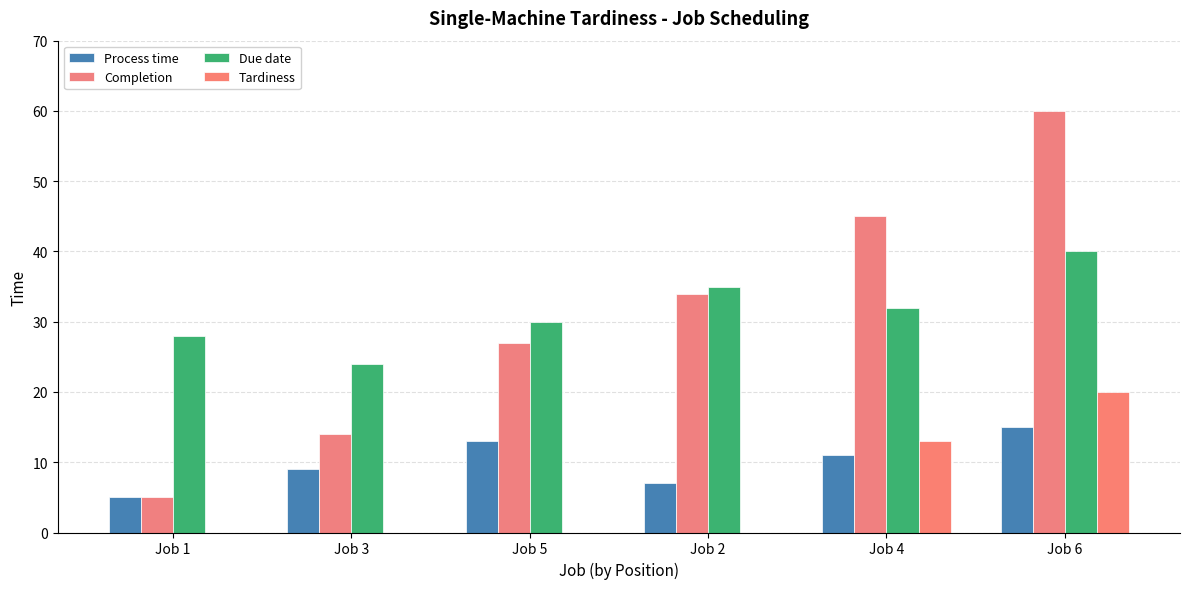

Reading left to right, what are all the values shown in this chart?

Process time: 5	9	13	7	11	15
Completion: 5	14	27	34	45	60
Due date: 28	24	30	35	32	40
Tardiness: 0	0	0	0	13	20